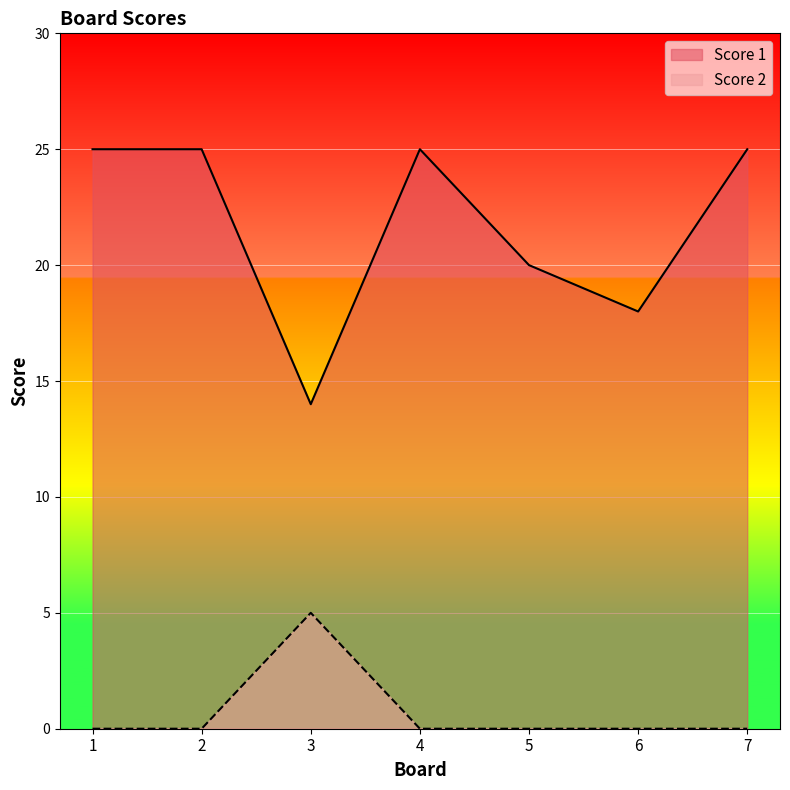

What are all the series names shown in the legend?

Score 1, Score 2